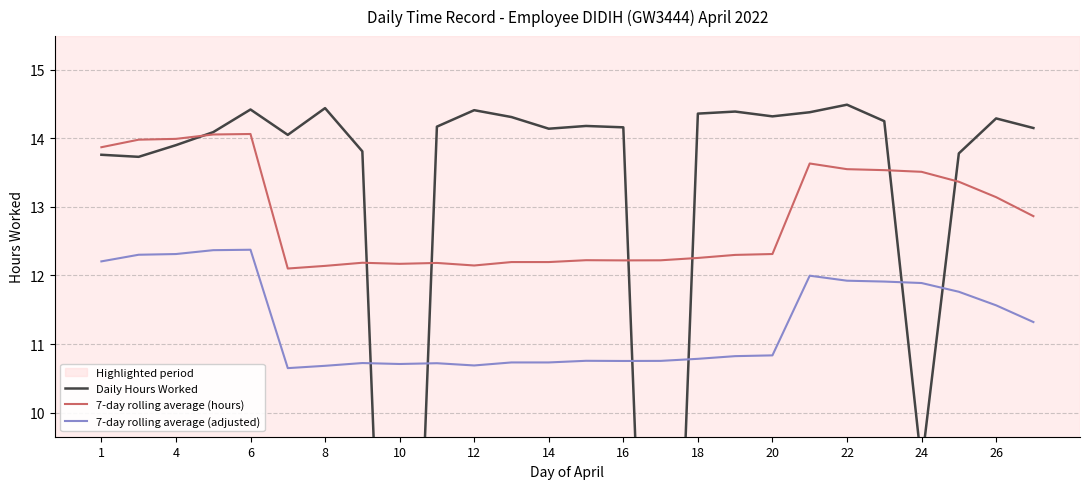

The 7-day rolling average (hours) series shows 5.9 at 22. True or false?

False